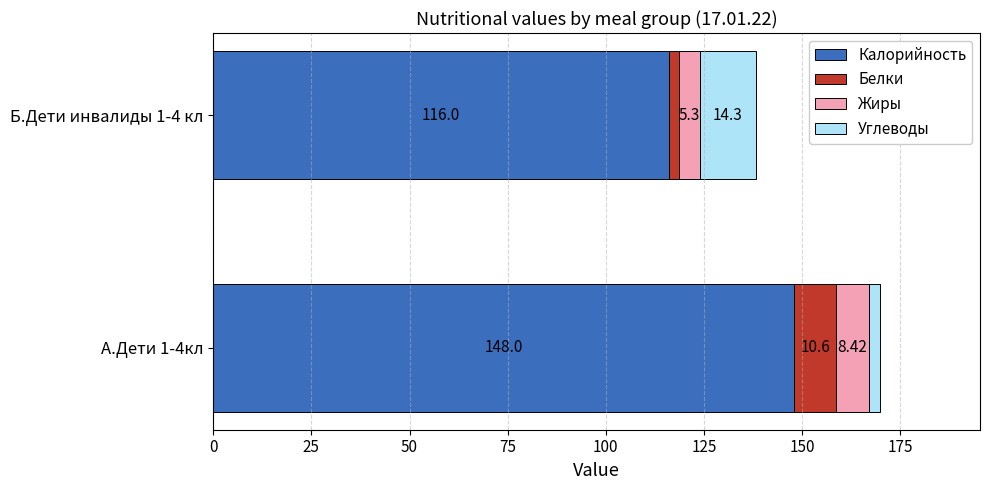

What is the total value across all series at А.Дети 1-4кл?

169.8